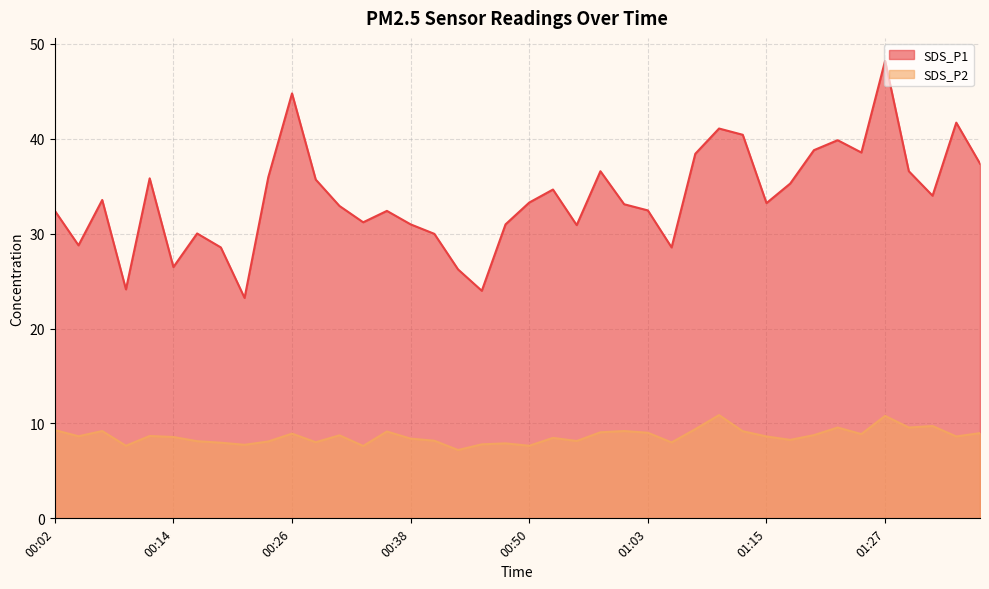

What is the minimum value for SDS_P1?

23.2